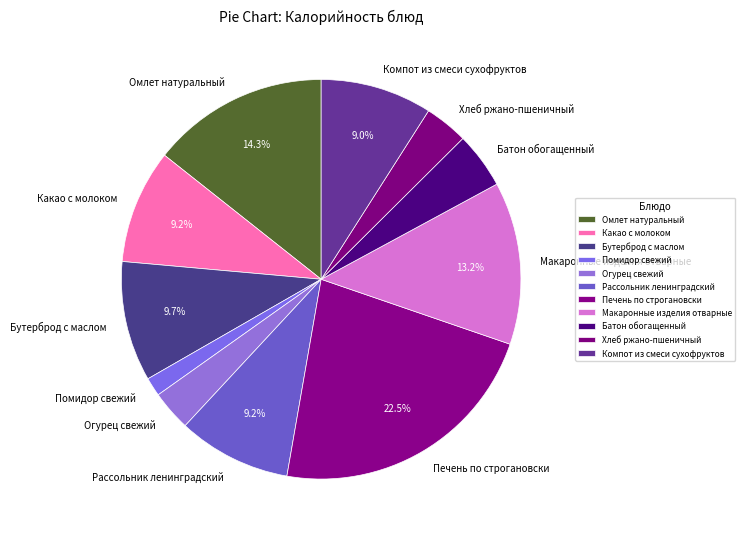

Do Батон обогащенный and Печень по строгановски together represent more than half of the pie?

No